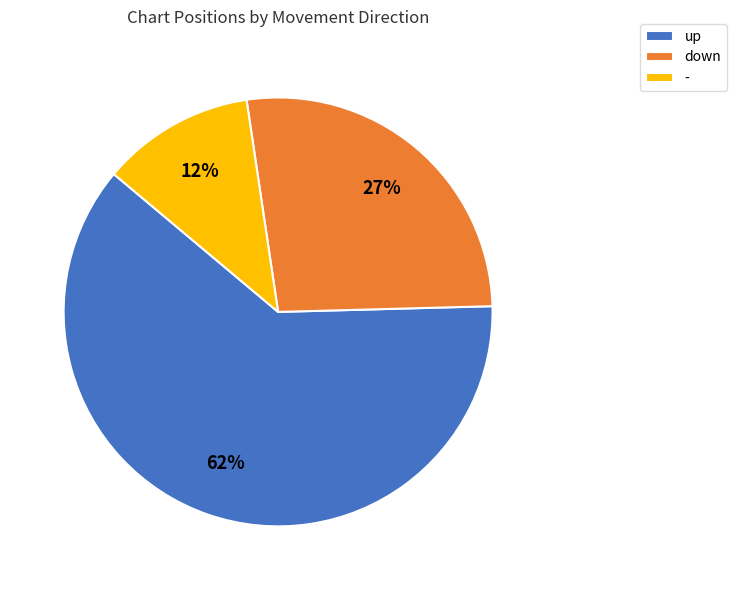

To the nearest percent, what percentage of the pie is -?

12%